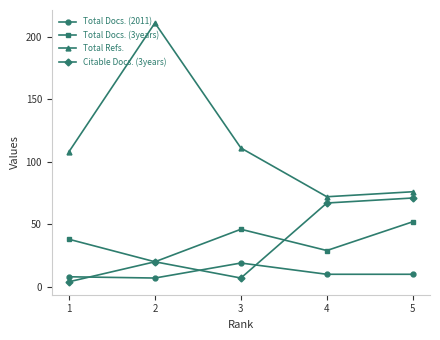

The Total Docs. (3years) series shows 65 at 3. True or false?

False